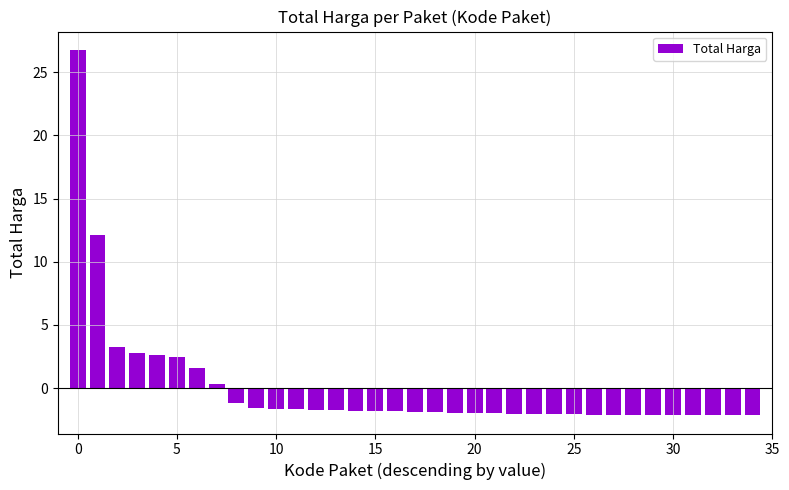

What is the maximum value shown in the chart?

26.8